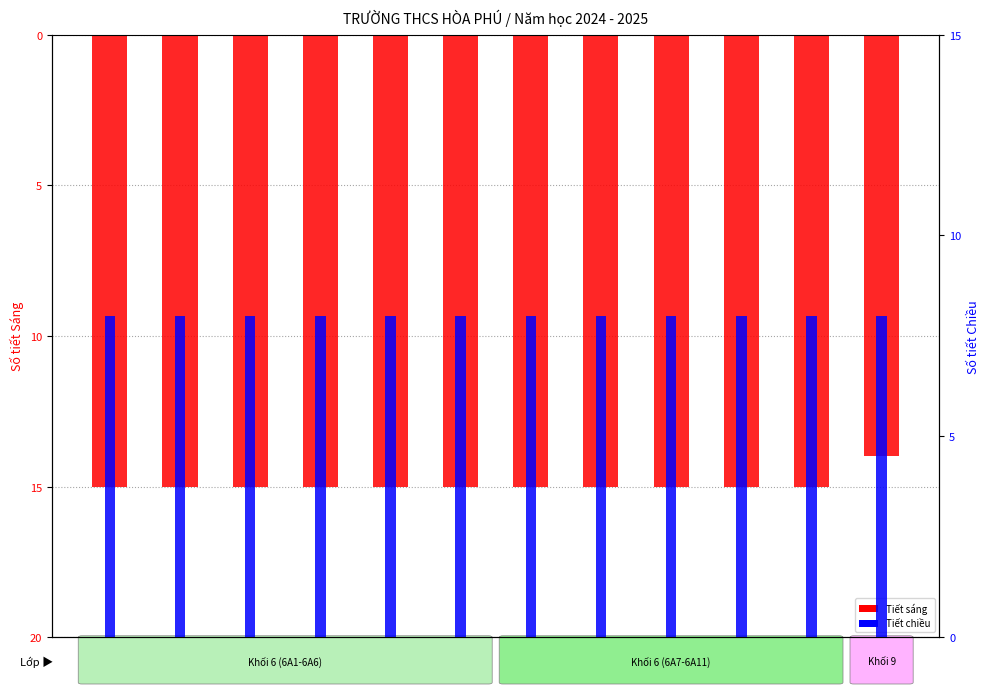

Reading left to right, extract all data points from this chart.

Số tiết sáng: 6A1=-15	6A2=-15	6A3=-15	6A4=-15	6A5=-15	6A6=-15	6A7=-15	6A8=-15	6A9=-15	6A10=-15	6A11=-15	9A1=-14
Số tiết chiều: 6A1=8	6A2=8	6A3=8	6A4=8	6A5=8	6A6=8	6A7=8	6A8=8	6A9=8	6A10=8	6A11=8	9A1=8